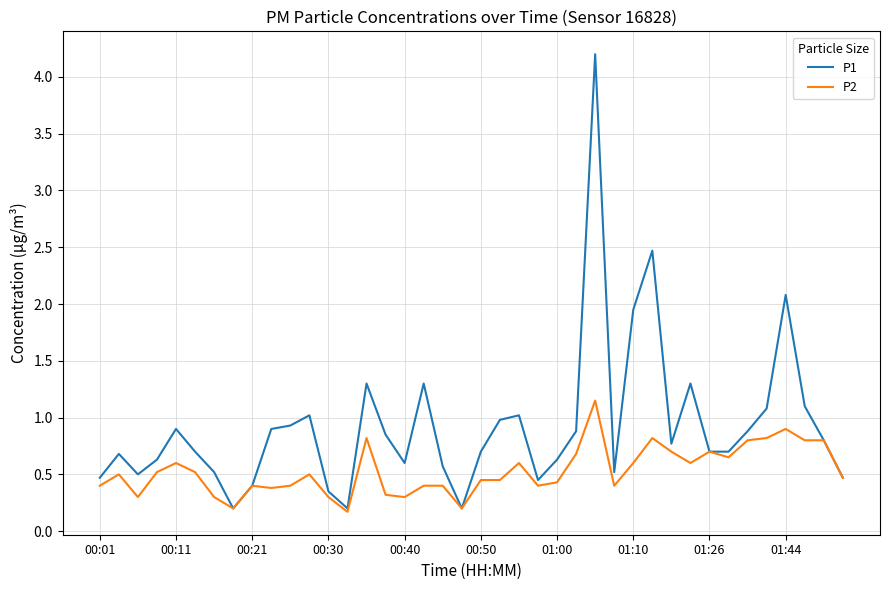

Rank the series by their average value, from lowest to highest.

P2, P1